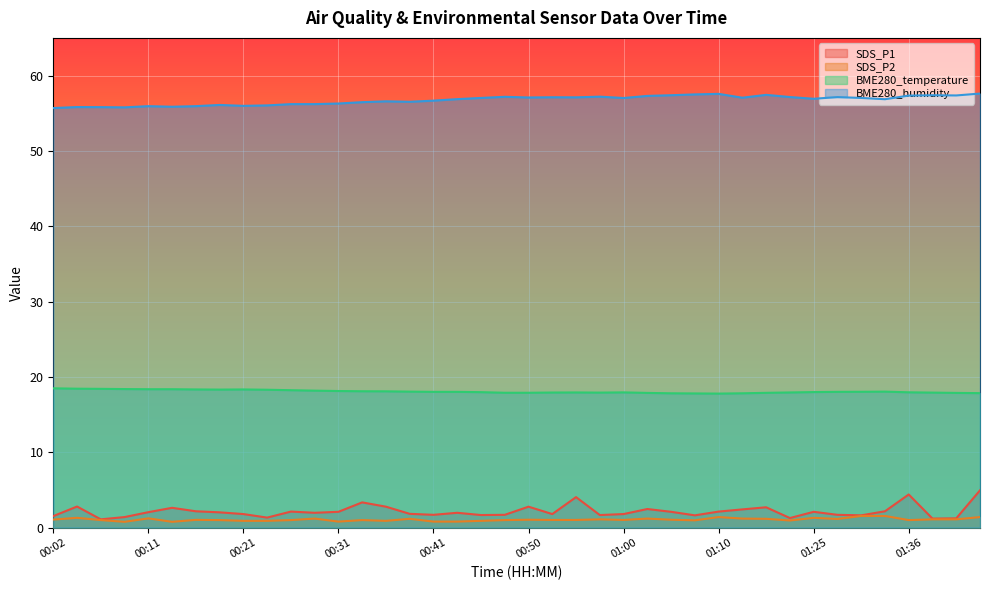

The BME280_humidity series shows 77.0 at 00:28. True or false?

False